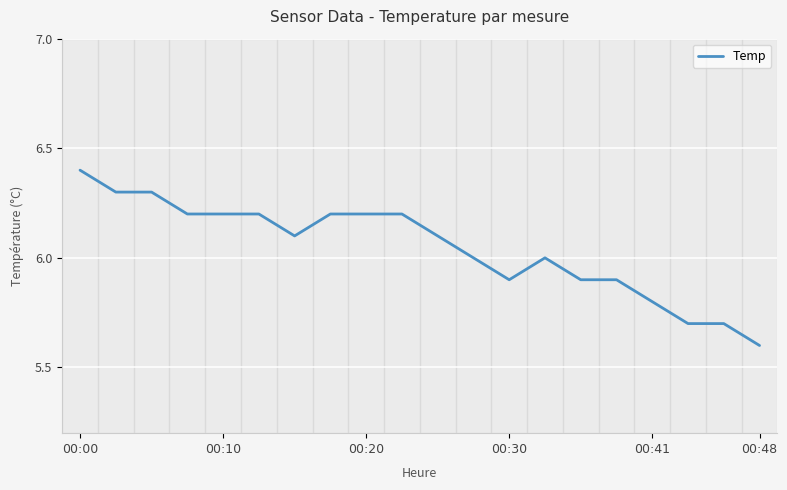

What is the difference between the maximum and minimum values?

0.8